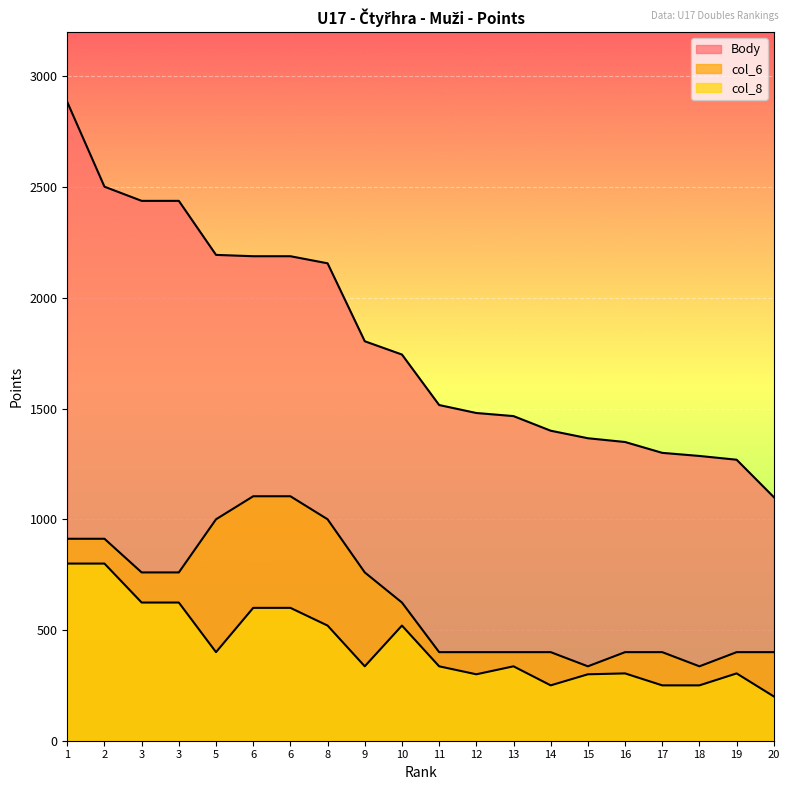

True or false: col_6 has a value of 97 at 11.

False